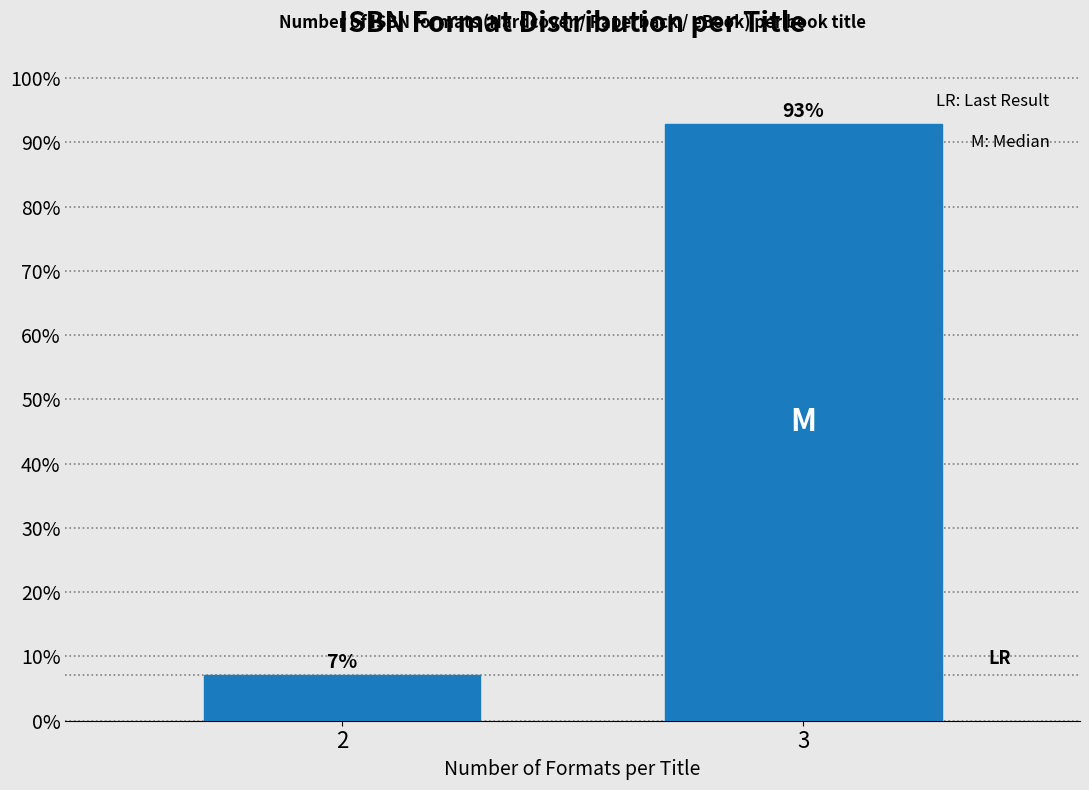

The value at 2 is 3.5. True or false?

False